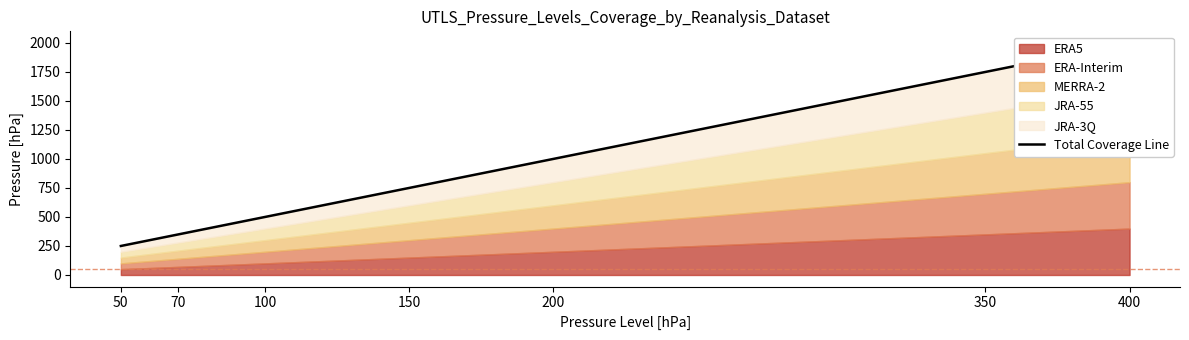

Which category has the lowest value across all series?

50